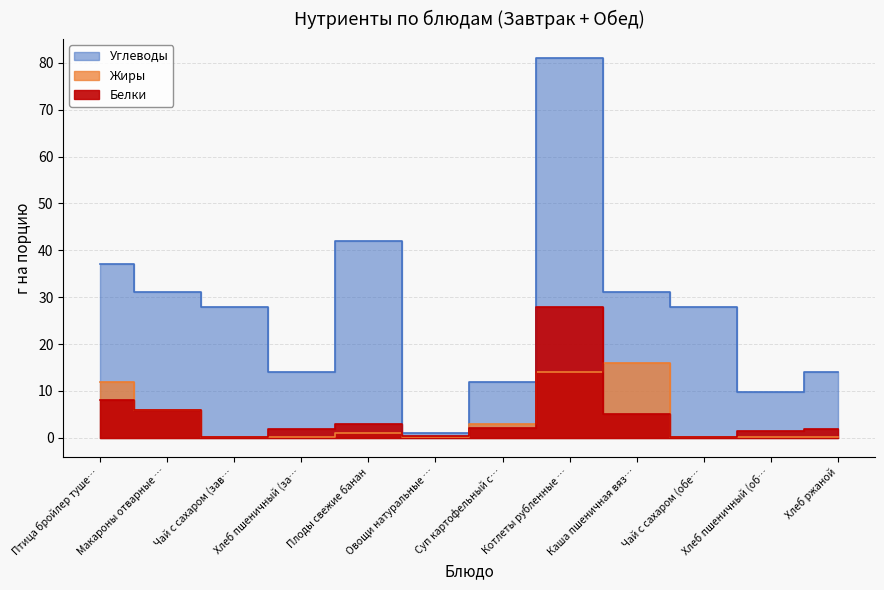

What is the difference between the second highest and second lowest values in the Белки series?

7.8